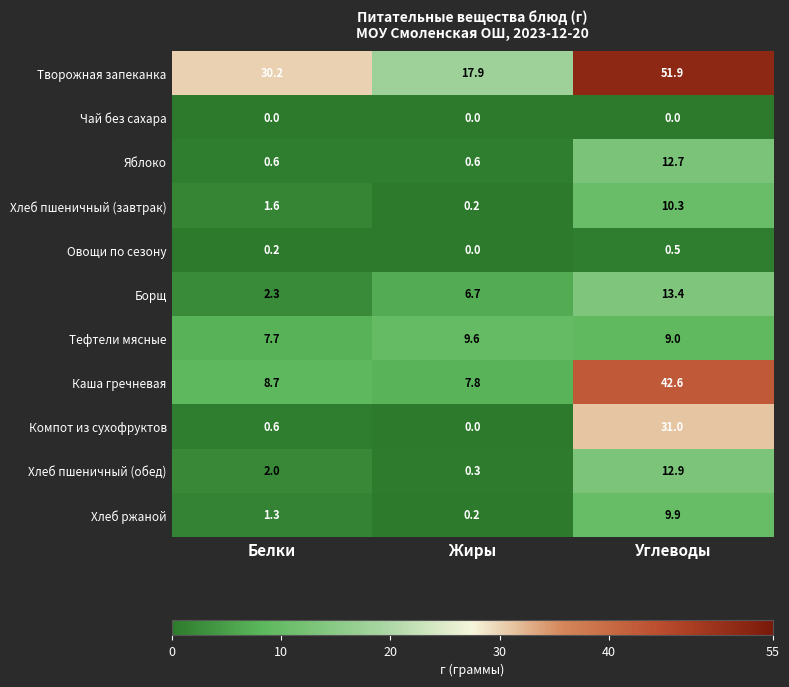

How many positive values does the Овощи по сезону series have?

2